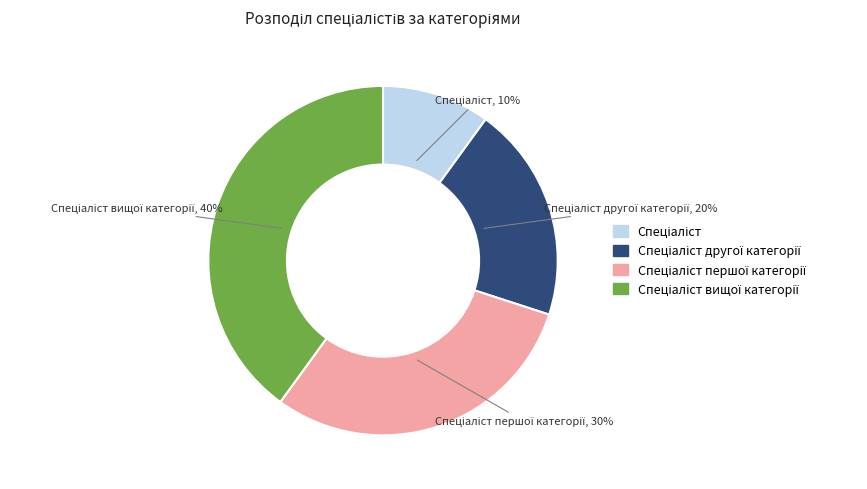

To the nearest percent, what is the average slice percentage?

25%